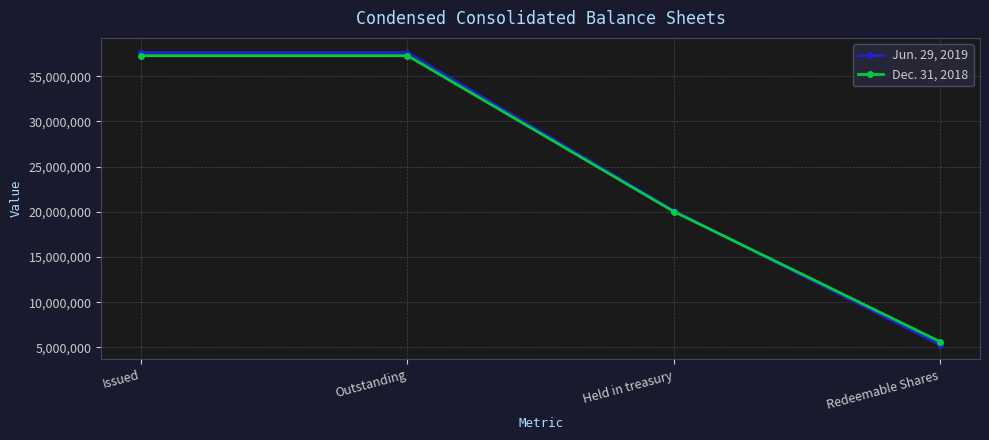

What is the label of the 3rd point from the right?

Outstanding